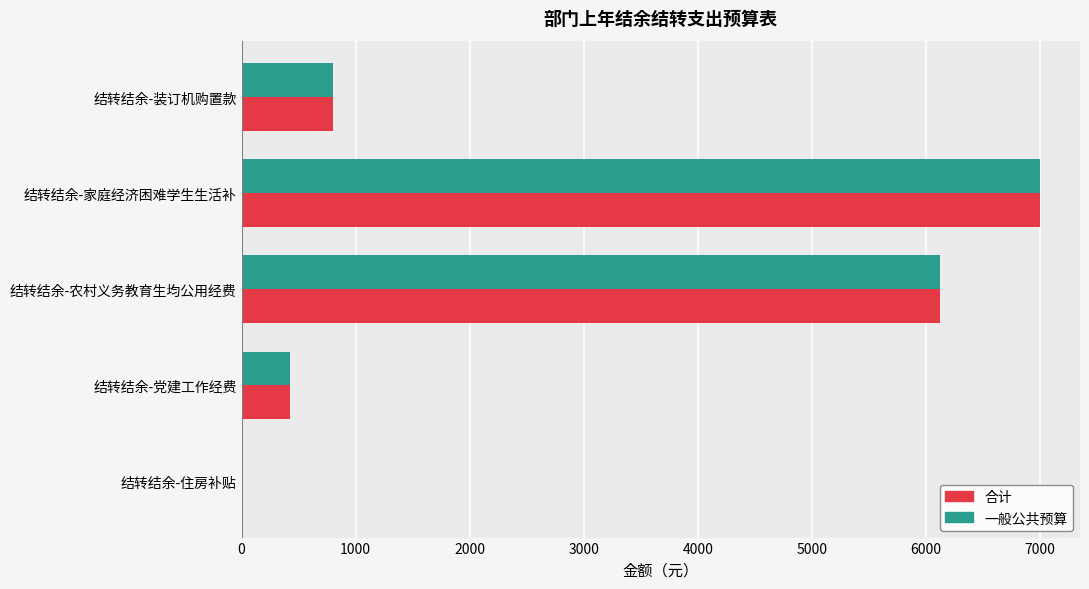

True or false: 一般公共预算 has a value of 800.0 at 结转结余-装订机购置款.

True